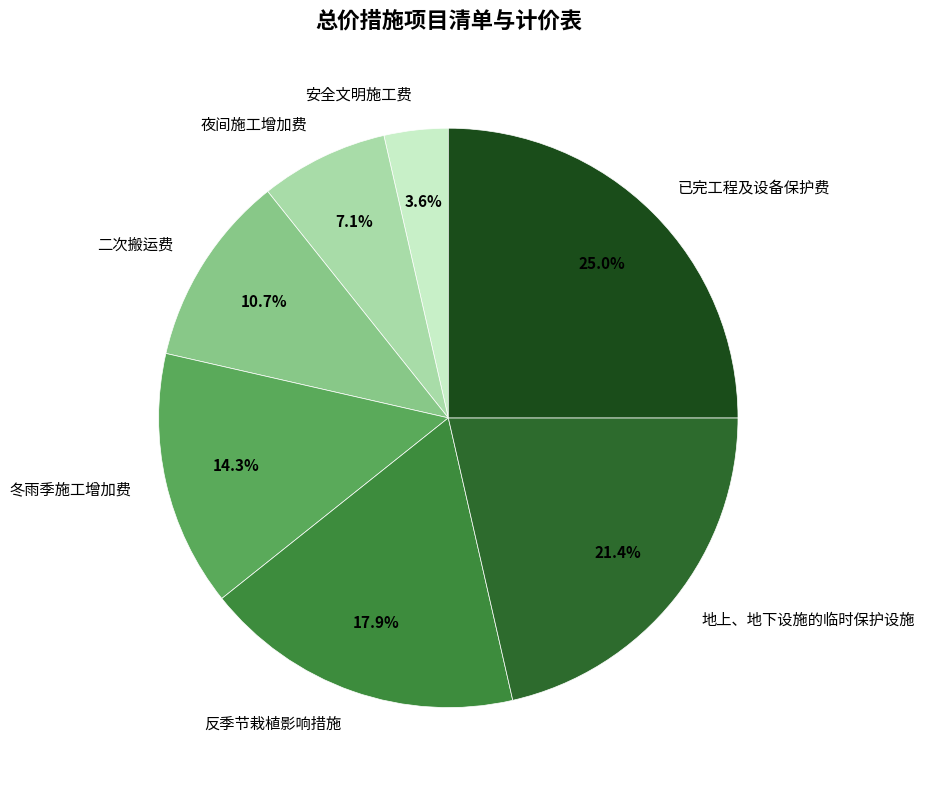

To the nearest percent, what percentage of the pie is 已完工程及设备保护费?

25%